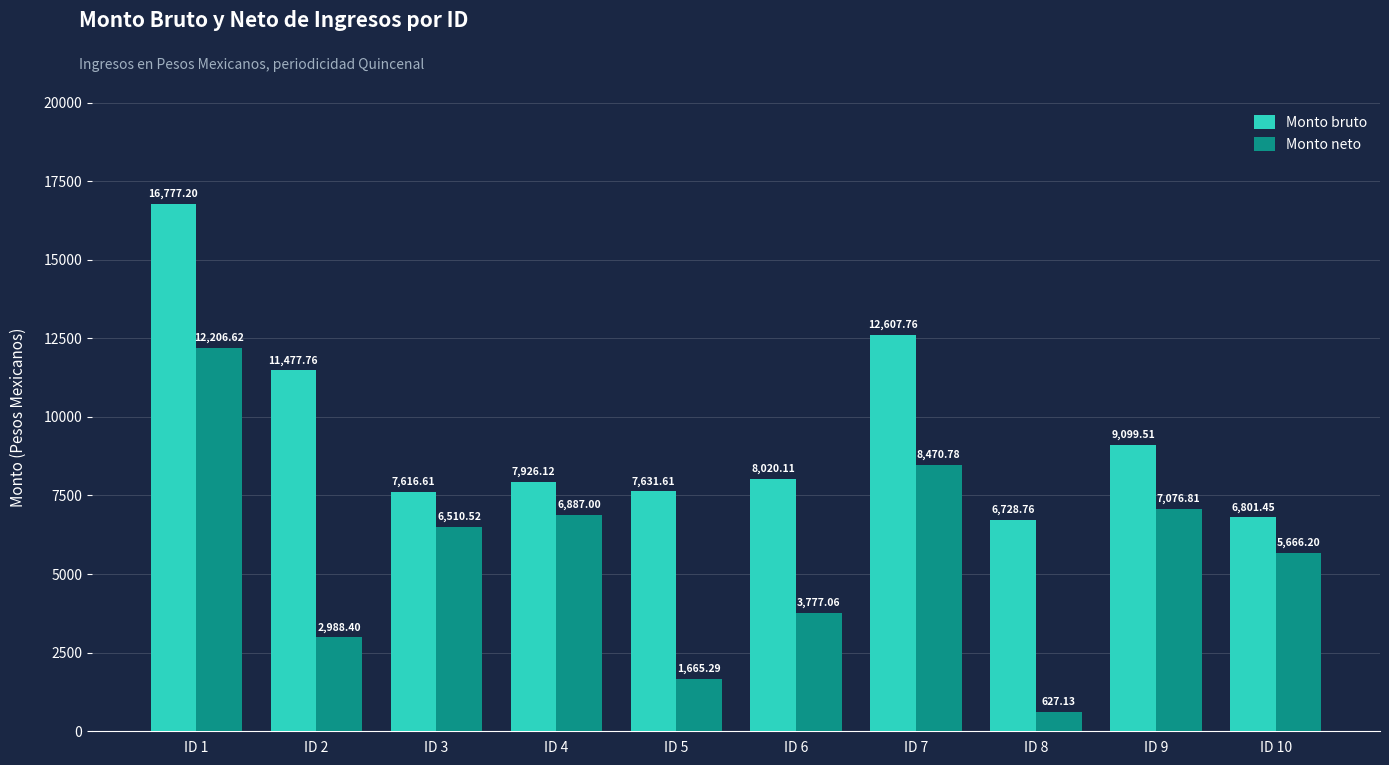

What is the value of the Monto bruto bar at the 4th from the left?

7926.1